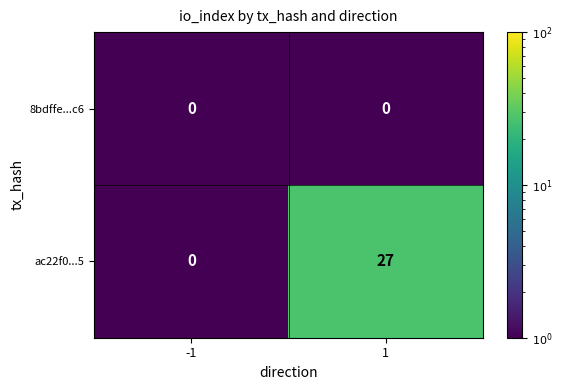

Reading left to right, extract all data points from this chart.

8bdffe...c6: 0	0
ac22f0...5: 0	27